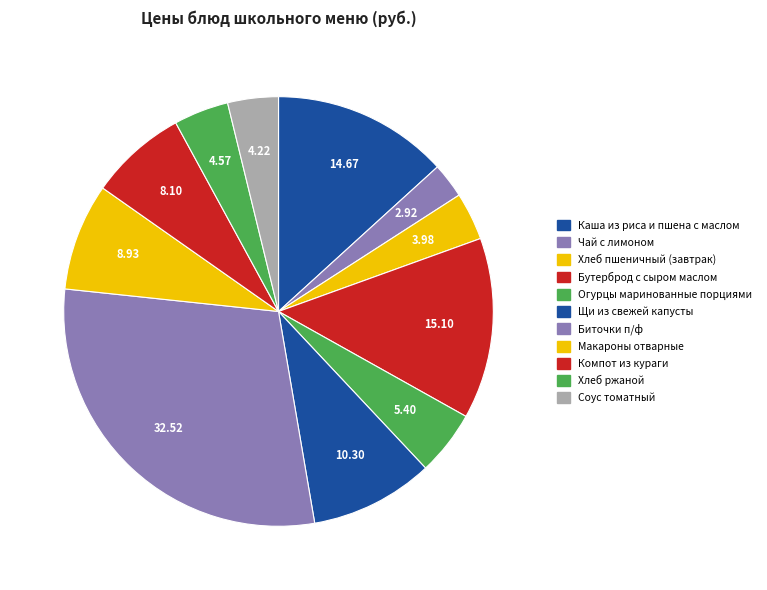

Is there any slice that represents more than half of the pie?

No